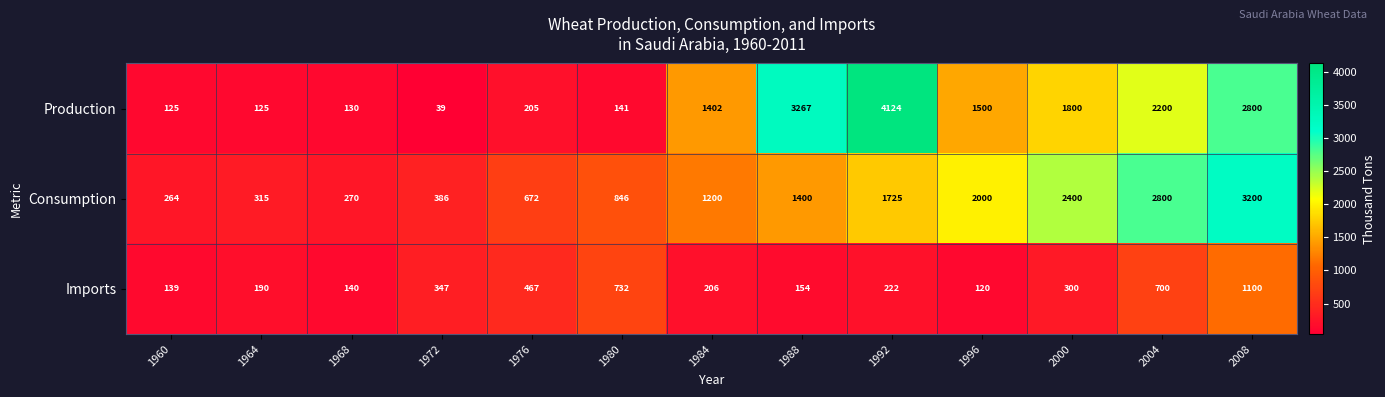

Which category has the highest value across all series?

1992